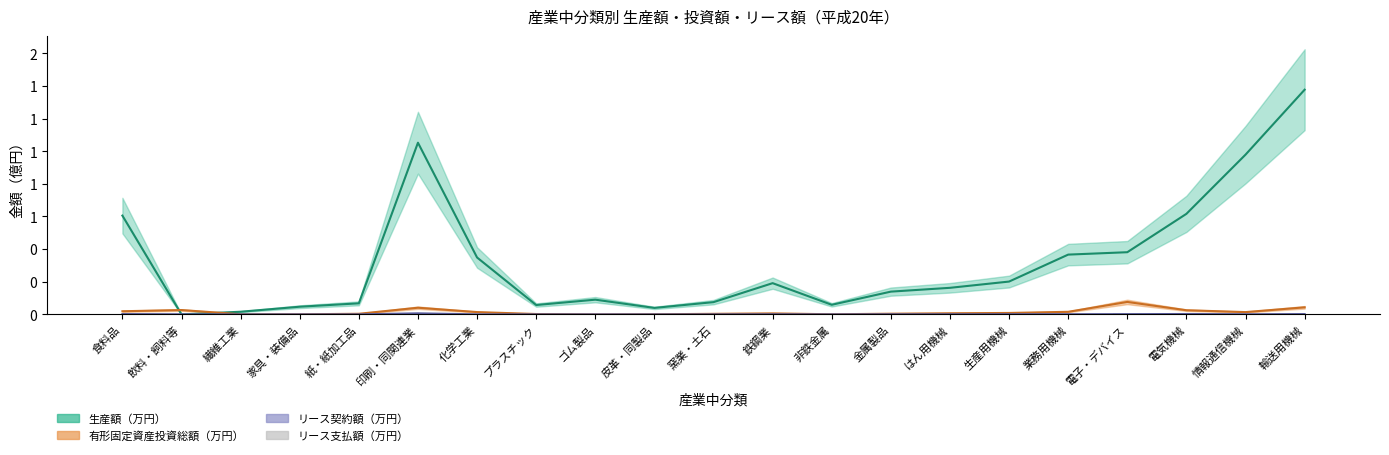

Is it true that the value at ゴム製品 is 0.0?

True